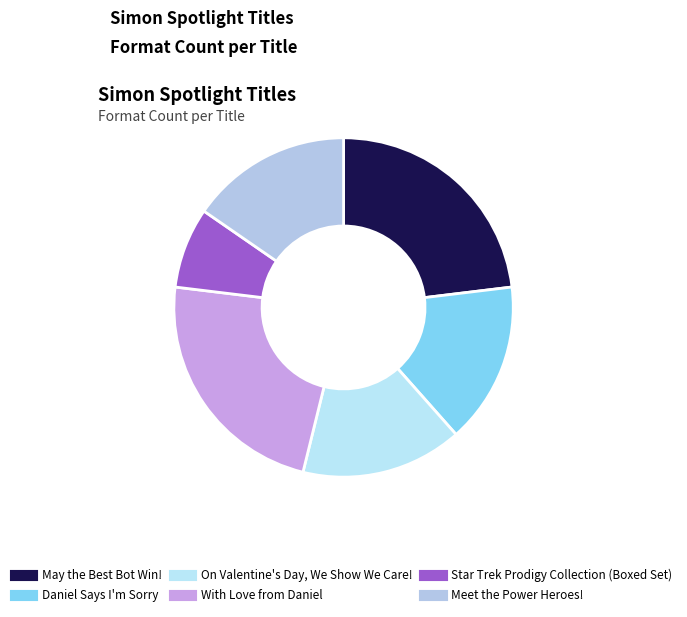

How many segments does this pie chart have?

6